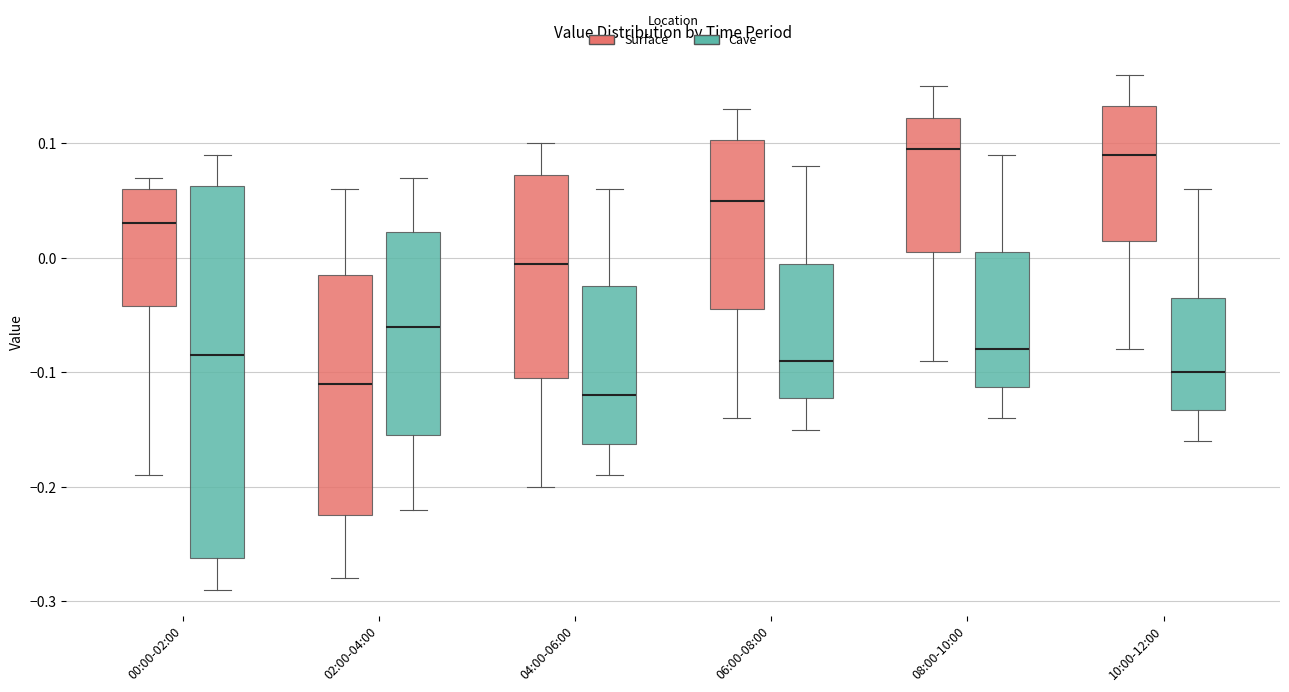

Reading left to right, read every box against the y-axis: the position of its median line, the range the box covers, and the ends of its whiskers. The values are not printed on the chart, so give them approximately, as read against the axis.

00:00-02:00 (Surface): median 0.03, box -0.04 to 0.06, whiskers -0.19 to 0.07
00:00-02:00 (Cave): median -0.08, box -0.26 to 0.06, whiskers -0.29 to 0.09
02:00-04:00 (Surface): median -0.11, box -0.22 to -0.01, whiskers -0.28 to 0.06
02:00-04:00 (Cave): median -0.06, box -0.15 to 0.02, whiskers -0.22 to 0.07
04:00-06:00 (Surface): median 0.00, box -0.10 to 0.07, whiskers -0.20 to 0.10
04:00-06:00 (Cave): median -0.12, box -0.16 to -0.02, whiskers -0.19 to 0.06
06:00-08:00 (Surface): median 0.05, box -0.04 to 0.10, whiskers -0.14 to 0.13
06:00-08:00 (Cave): median -0.09, box -0.12 to 0.00, whiskers -0.15 to 0.08
08:00-10:00 (Surface): median 0.10, box 0.01 to 0.12, whiskers -0.09 to 0.15
08:00-10:00 (Cave): median -0.08, box -0.11 to 0.01, whiskers -0.14 to 0.09
10:00-12:00 (Surface): median 0.09, box 0.02 to 0.13, whiskers -0.08 to 0.16
10:00-12:00 (Cave): median -0.10, box -0.13 to -0.03, whiskers -0.16 to 0.06